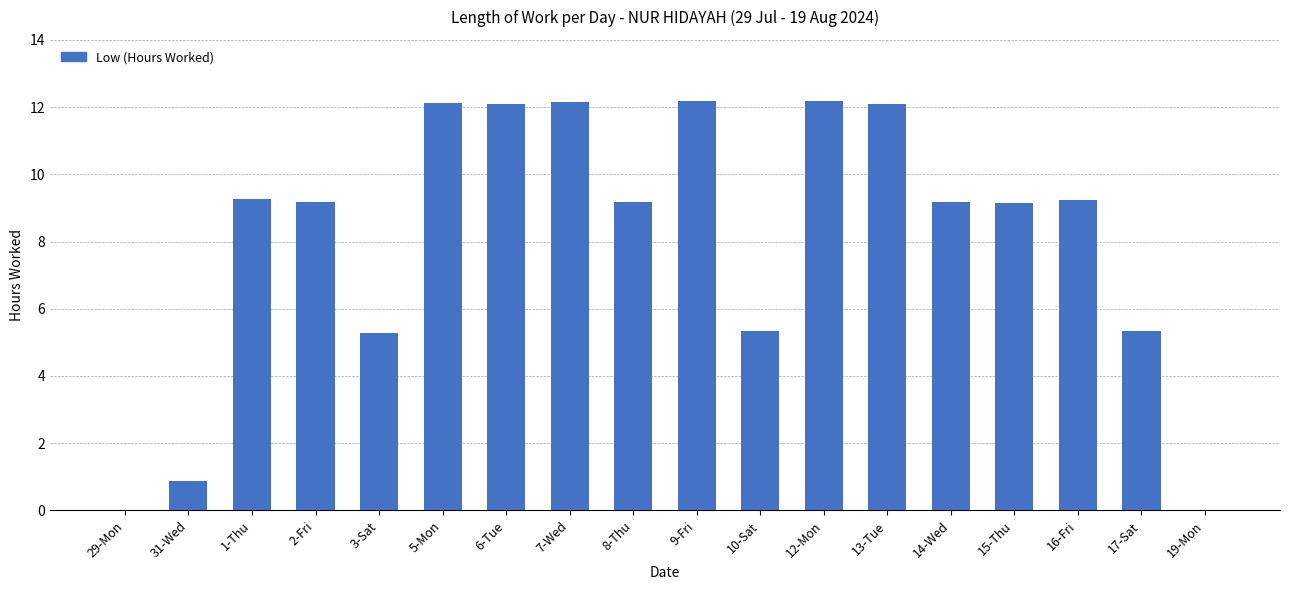

Are the bars horizontal?

No